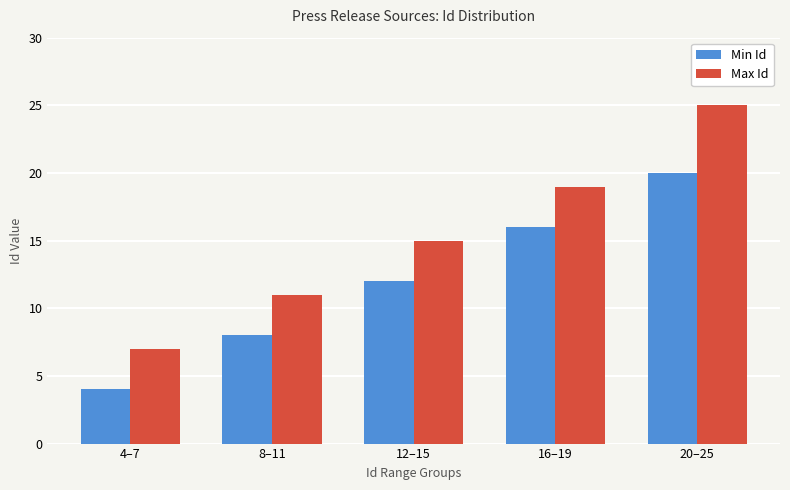

How many series are shown in this chart?

2